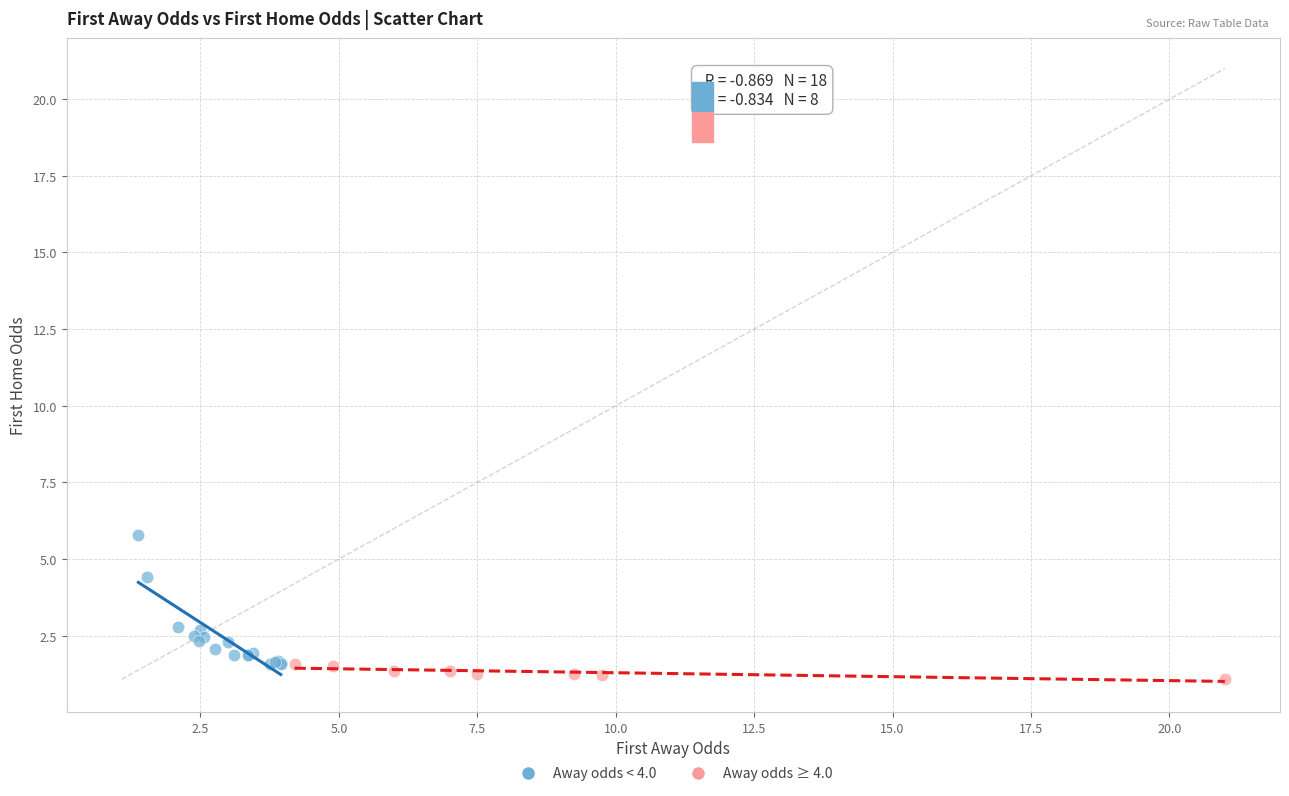

Which series reaches the maximum Y coordinate?

Away odds < 4.0